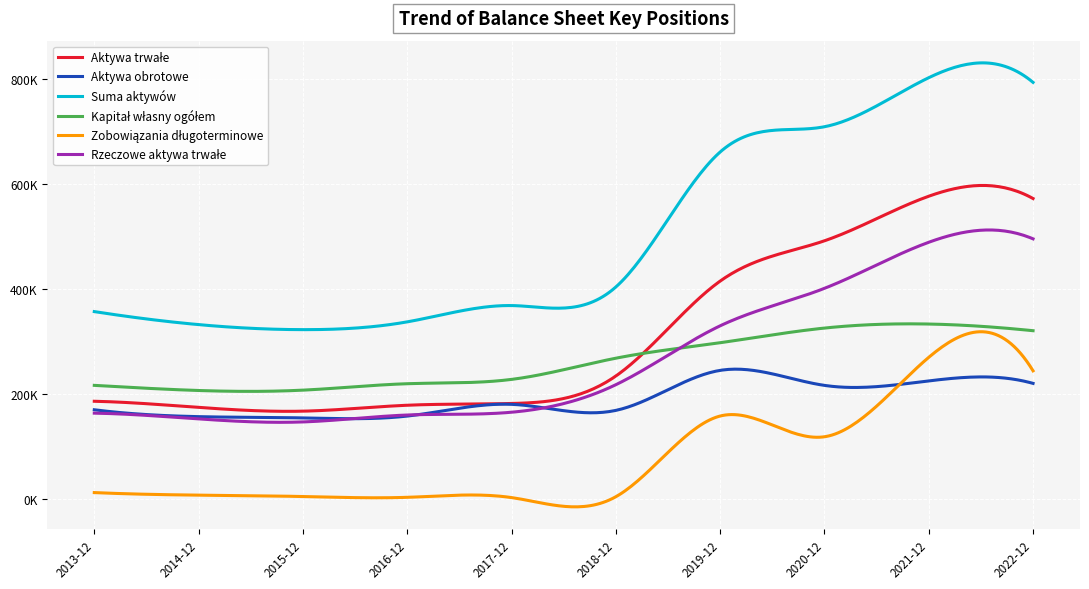

At how many categories does at least one series exceed 38319?

10